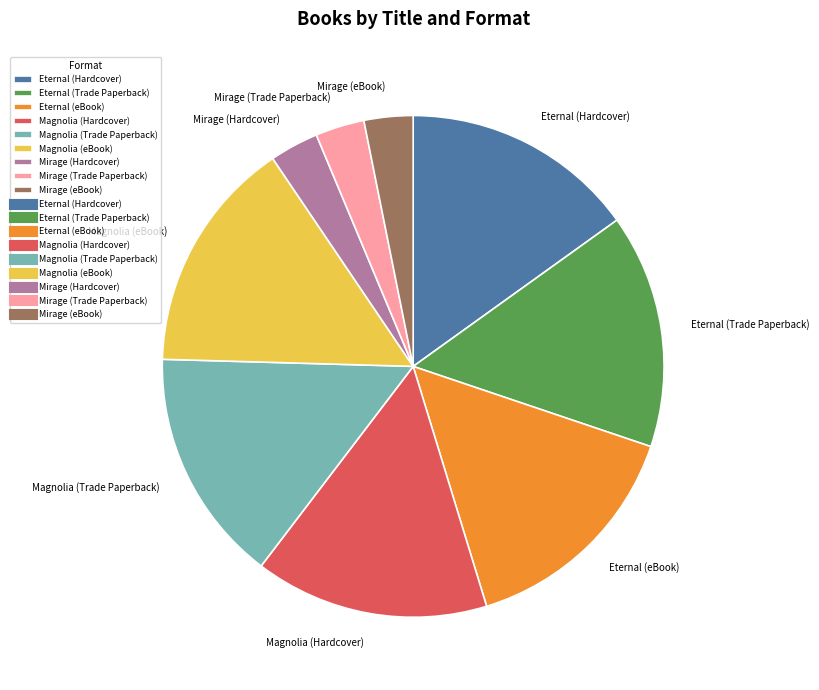

Which has a higher value, Mirage (Hardcover) or Eternal (eBook)?

Eternal (eBook)